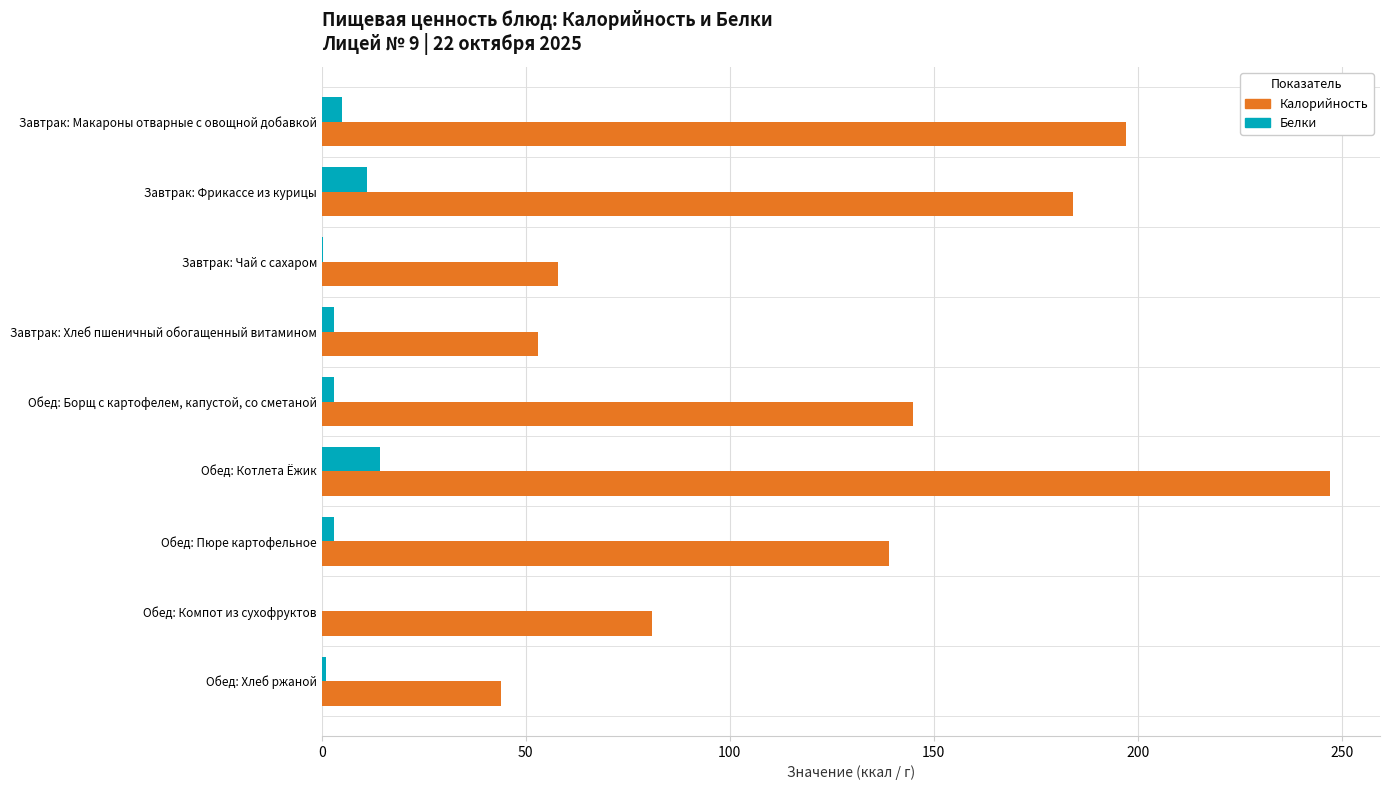

At which category is the sum across all series the highest?

Обед: Котлета Ёжик